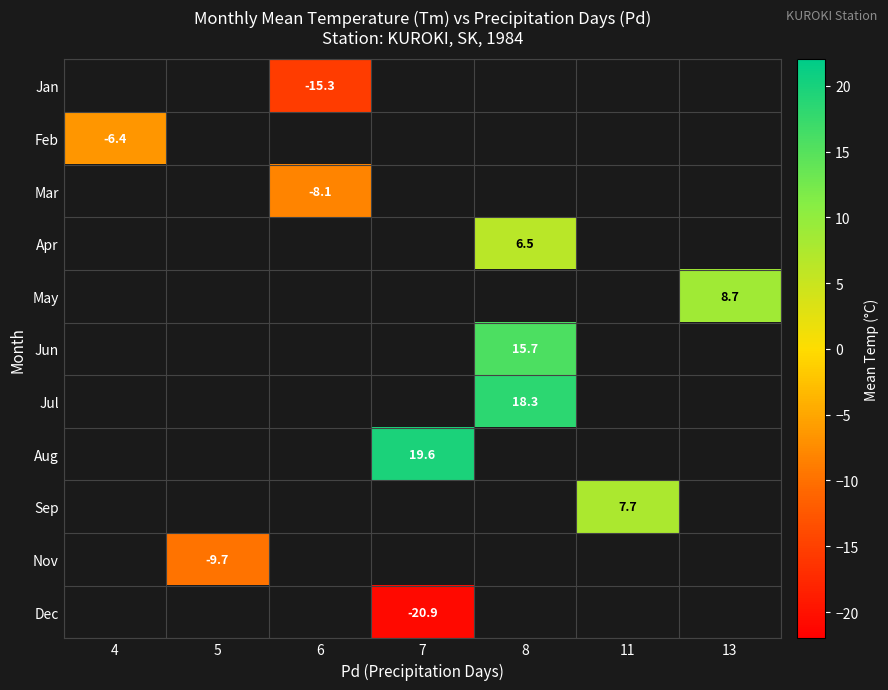

What is the spread (max minus min) of values at 6?

7.2